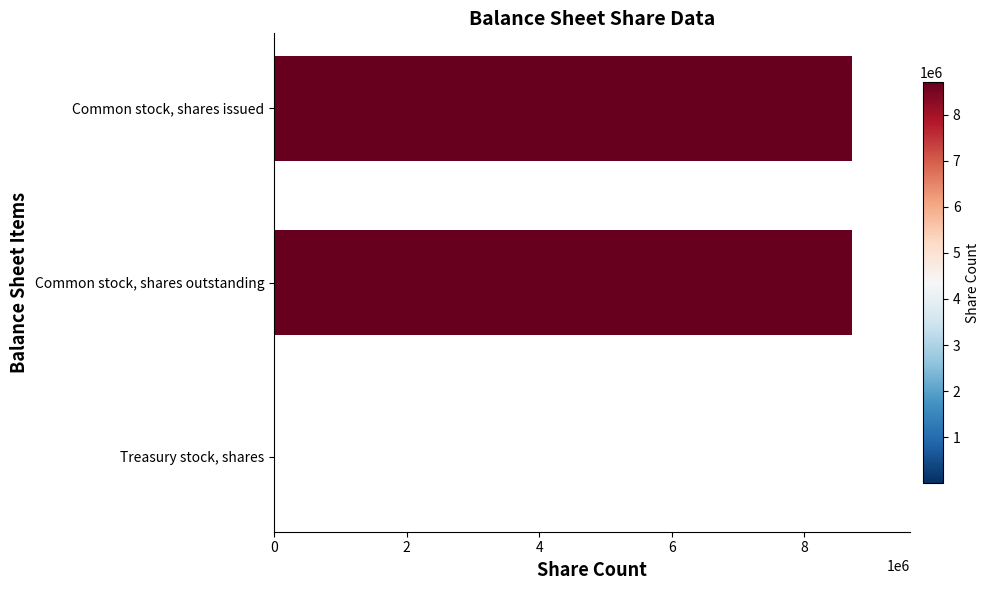

Where is the data nearest to the value 4357318?

Common stock, shares outstanding